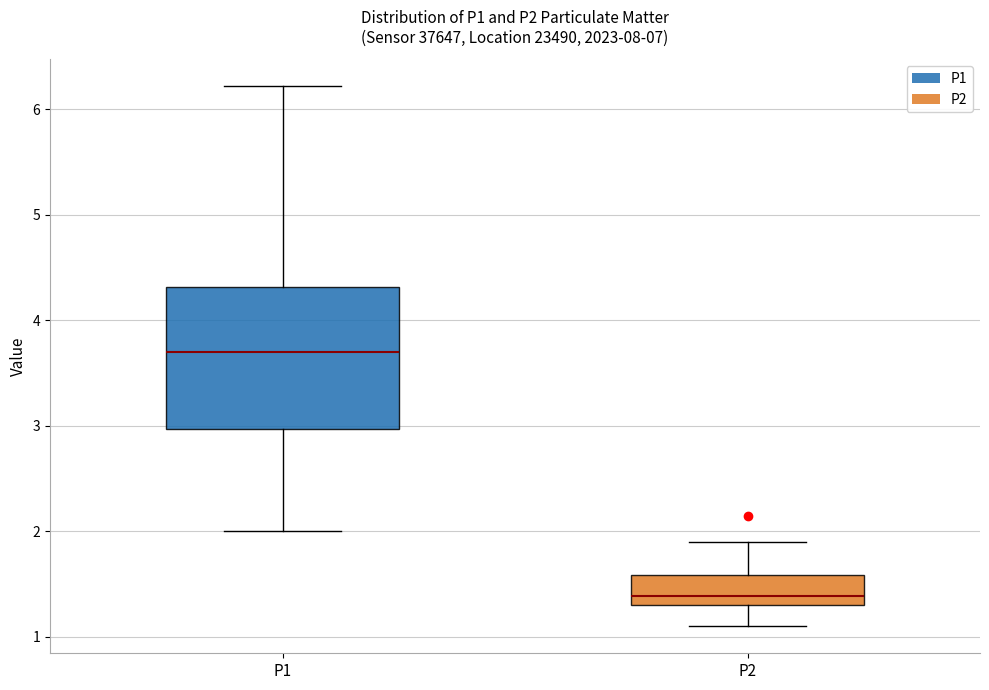

Which box has the lowest median line?

P2